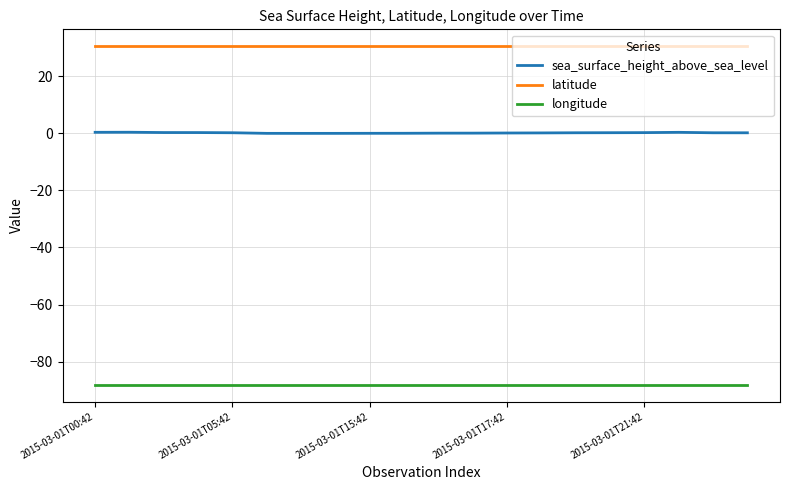

Which series has the largest total across all categories?

latitude